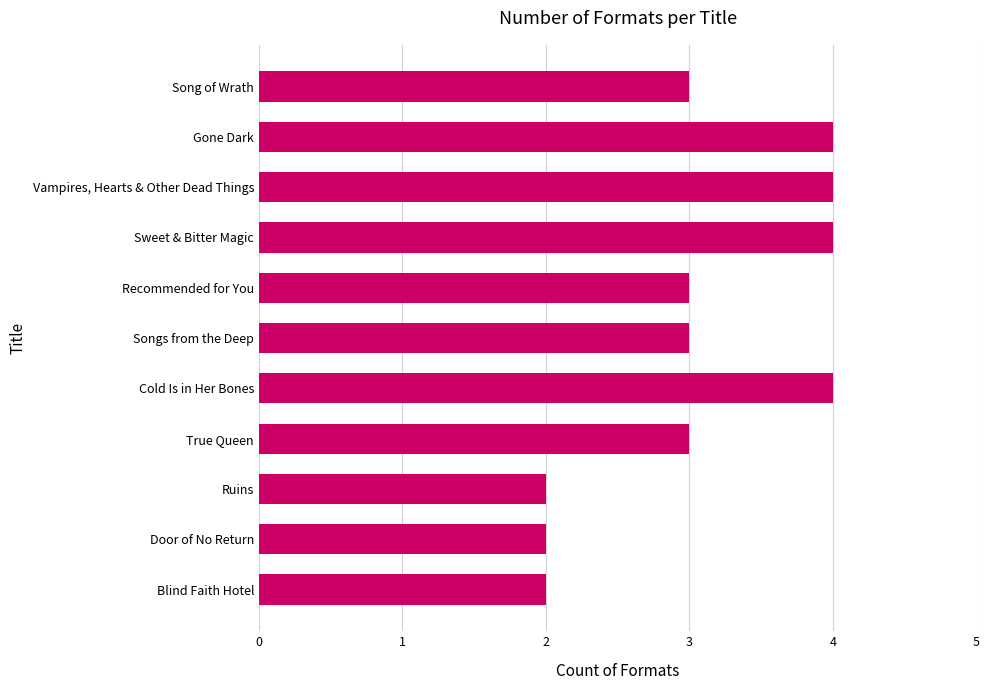

Is it true that the value at Door of No Return is 2?

True